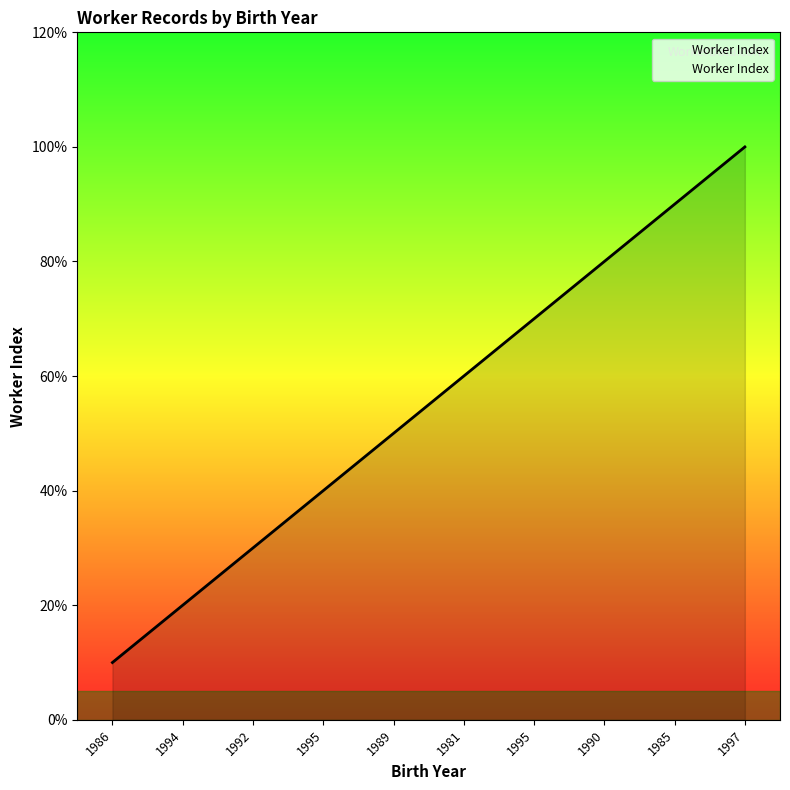

At which category does the chart reach its peak across all series?

1997